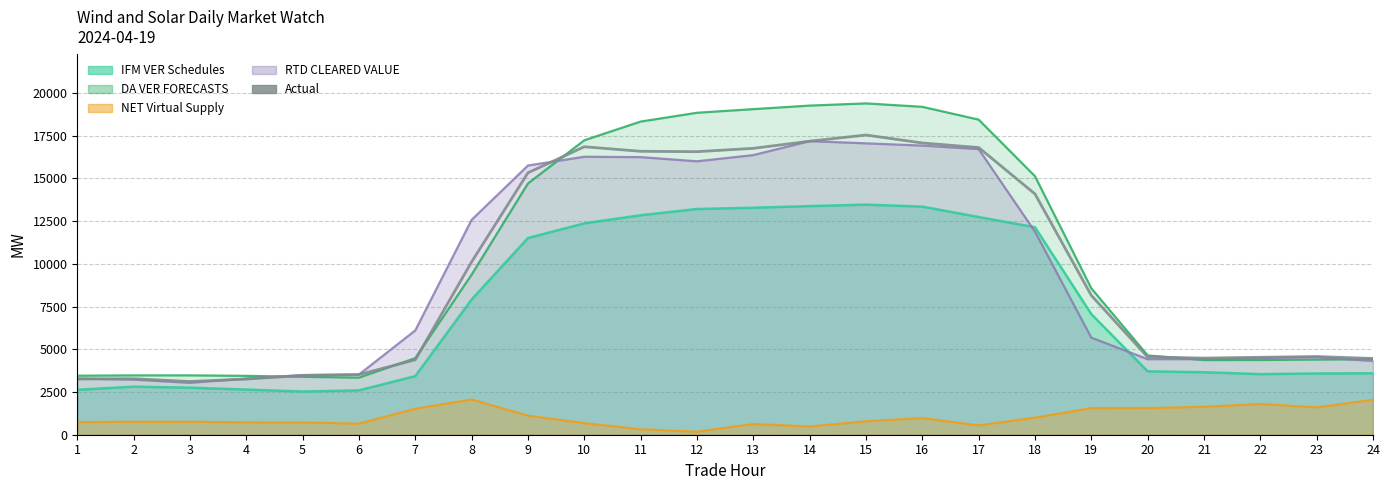

Reading left to right, list all the values displayed in this chart.

3260.1	3275.8	3115.5	3255.7	3470.6	3518.4	4386.5	10116.2	15330.5	16853.3	16588.0	16566.0	16760.9	17178.3	17540.4	17074.6	16807.8	14092.1	8152.4	4549.2	4484.8	4532.4	4575.3	4463.6